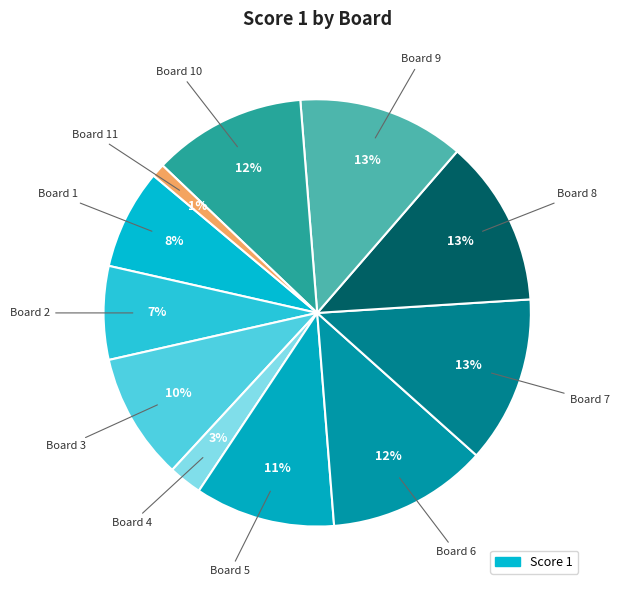

How many slices are in this pie chart?

11